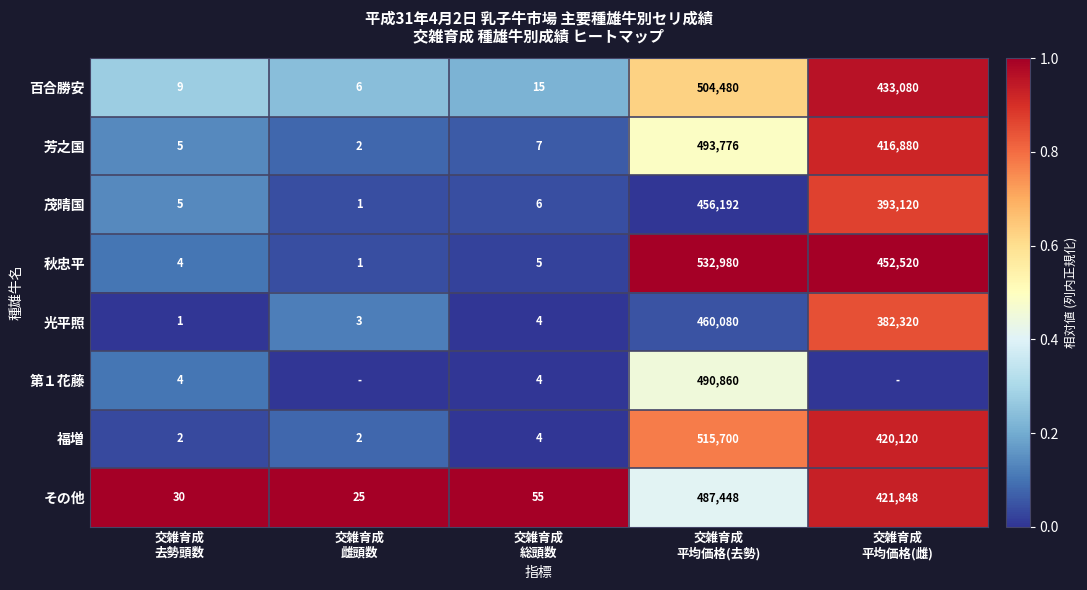

At which label is その他 closest to 0?

交雑育成 平均価格(去勢)